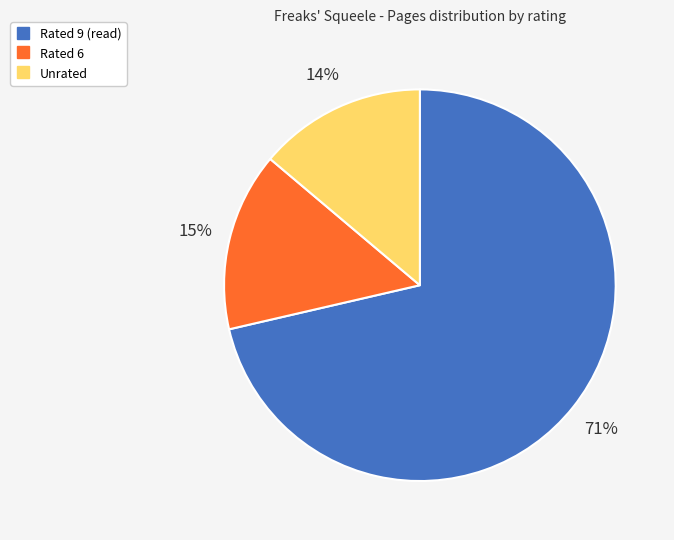

How many segments does this pie chart have?

3